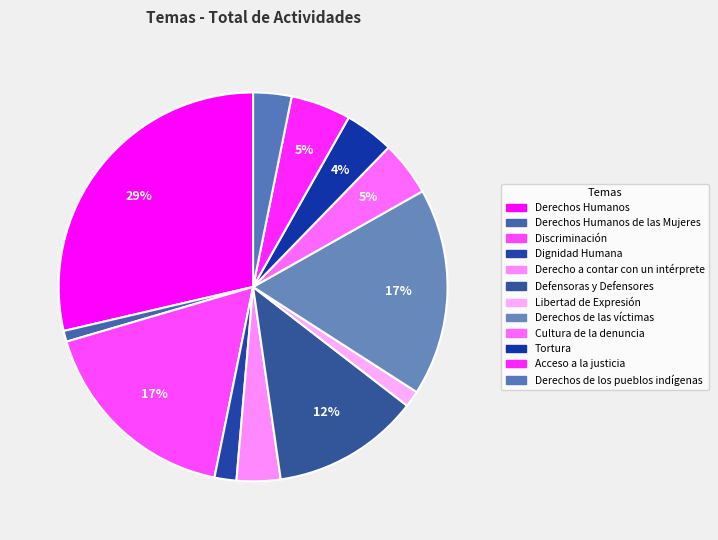

Count the number of slices in the pie.

12